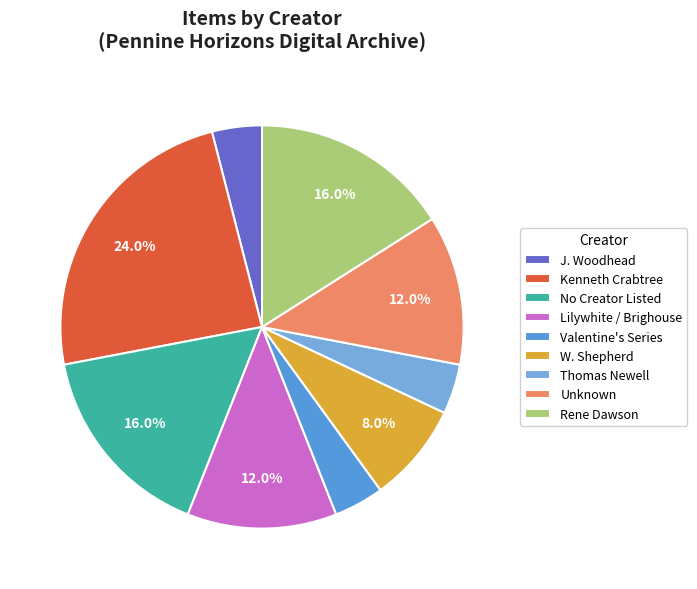

Is there any slice that represents more than half of the pie?

No